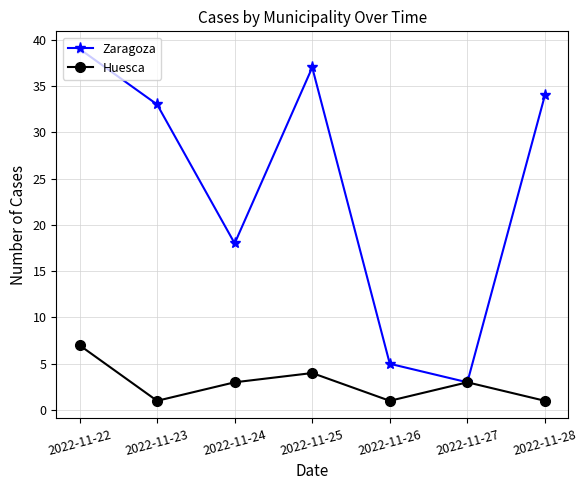

Is it true that Zaragoza equals 60 at 2022-11-25?

False